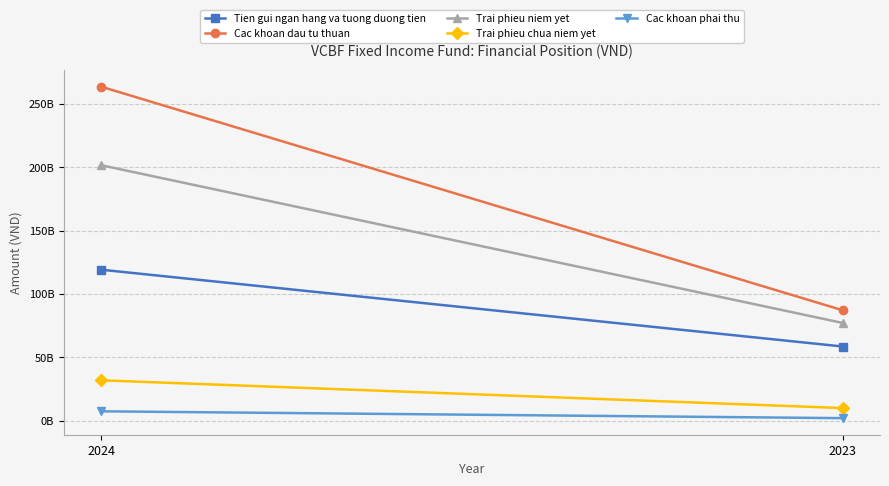

True or false: Trai phieu niem yet has a value of 201573764608 at 2024.

True